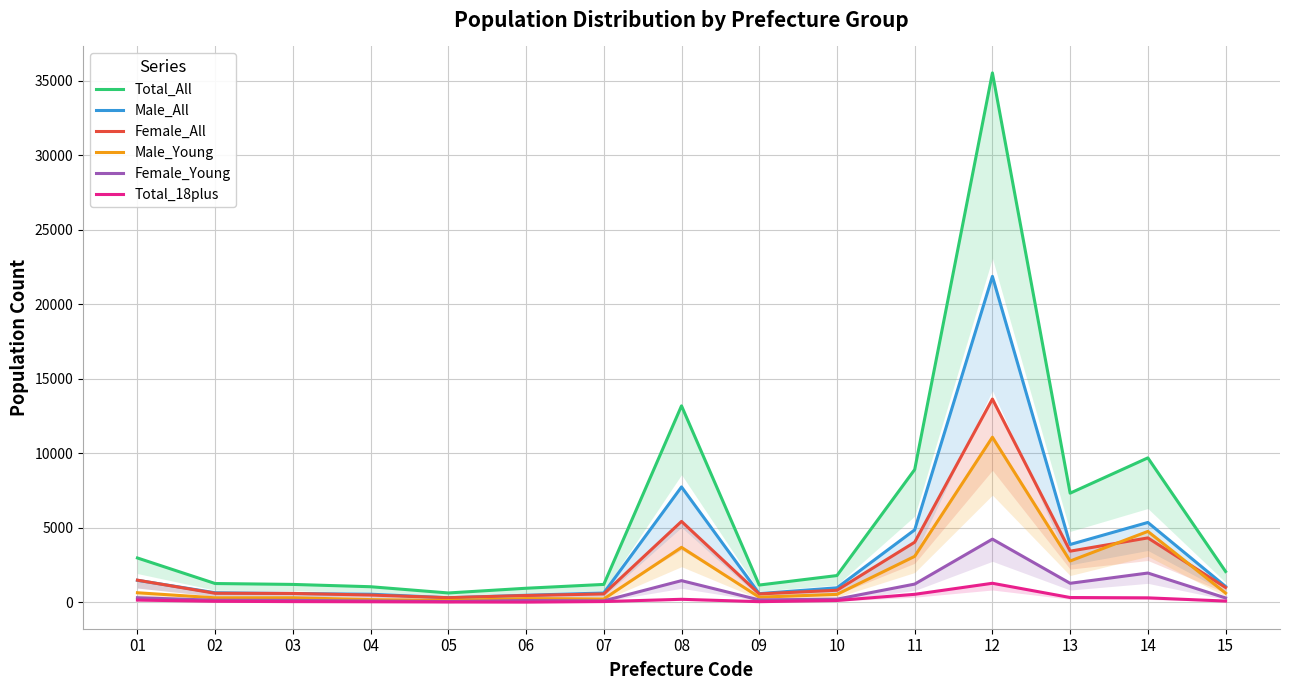

Where is the first local minimum for Total_18plus?

06